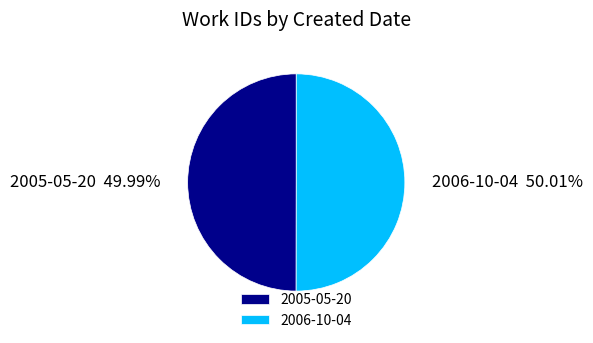

To the nearest percent, what is the average slice percentage?

50%